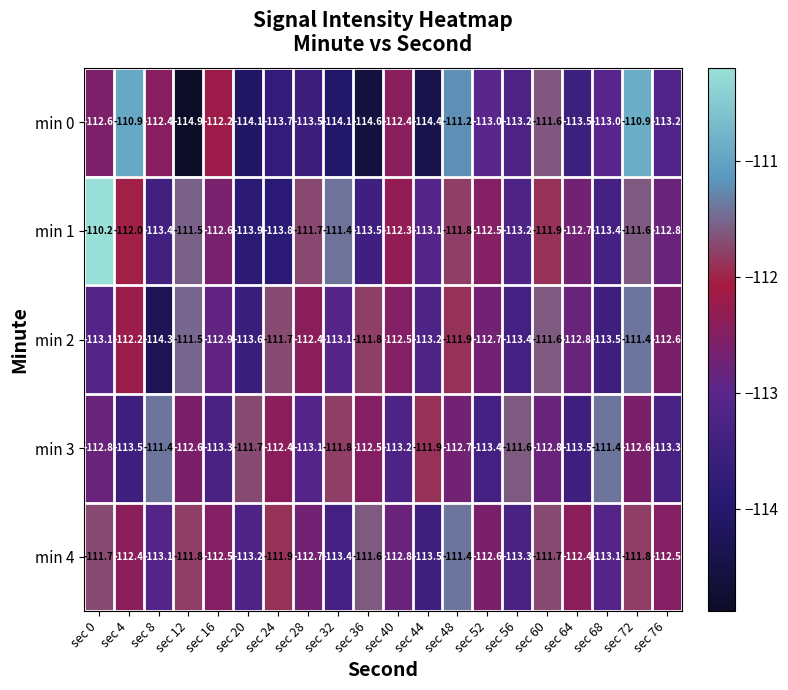

Where does the min 0 series first go above -113?

sec 0